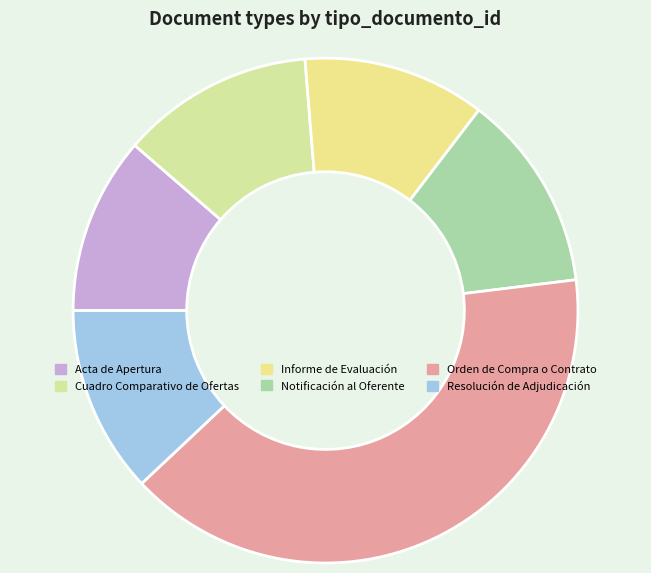

How many slices are in this pie chart?

6